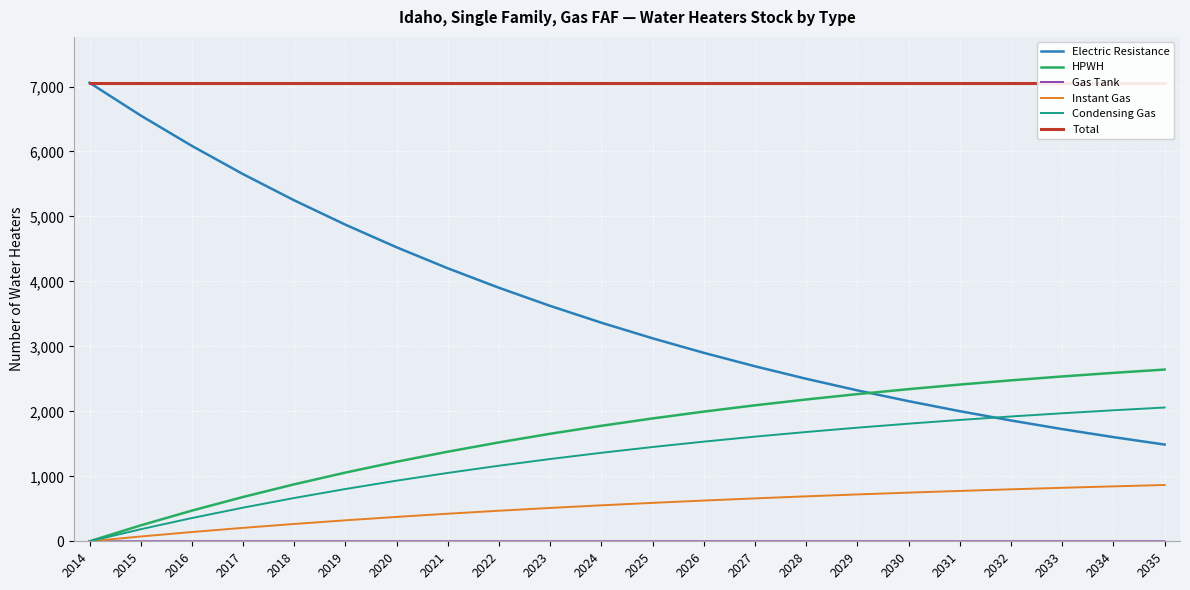

Reading right to left, transcribe all the data shown in this chart.

Electric Resistance: 2035=1488.8	2034=1603.3	2033=1726.6	2032=1859.4	2031=2002.4	2030=2156.5	2029=2322.3	2028=2501.0	2027=2693.3	2026=2900.5	2025=3123.6	2024=3363.9	2023=3622.7	2022=3901.3	2021=4201.4	2020=4524.6	2019=4872.6	2018=5247.4	2017=5651.1	2016=6085.7	2015=6553.9	2014=7058.0
HPWH: 2035=2643.3	2034=2592.5	2033=2537.3	2032=2477.3	2031=2412.3	2030=2341.8	2029=2265.4	2028=2182.7	2027=2093.1	2026=1996.2	2025=1891.3	2024=1777.9	2023=1655.2	2022=1522.7	2021=1379.5	2020=1224.7	2019=1057.6	2018=877.1	2017=682.3	2016=472.0	2015=245.0	2014=0.0
Gas Tank: 2035=0.2	2034=0.2	2033=0.2	2032=0.2	2031=0.2	2030=0.2	2029=0.2	2028=0.2	2027=0.2	2026=0.2	2025=0.2	2024=0.2	2023=0.2	2022=0.2	2021=0.1	2020=0.1	2019=0.1	2018=0.1	2017=0.1	2016=0.0	2015=0.0	2014=0.0
Instant Gas: 2035=866.4	2034=845.5	2033=823.4	2032=800.0	2031=775.3	2030=749.1	2029=721.3	2028=691.8	2027=660.5	2026=627.1	2025=591.6	2024=553.8	2023=513.4	2022=470.4	2021=424.4	2020=375.3	2019=322.9	2018=266.8	2017=206.8	2016=142.5	2015=73.7	2014=0.0
Condensing Gas: 2035=2059.3	2034=2016.5	2033=1970.5	2032=1921.0	2031=1867.7	2030=1810.4	2029=1748.7	2028=1682.3	2027=1610.9	2026=1534.0	2025=1451.3	2024=1362.3	2023=1266.5	2022=1163.5	2021=1052.6	2020=933.2	2019=804.8	2018=666.6	2017=517.8	2016=357.7	2015=185.4	2014=0.0
Total: 2035=7058.0	2034=7058.0	2033=7058.0	2032=7058.0	2031=7058.0	2030=7058.0	2029=7058.0	2028=7058.0	2027=7058.0	2026=7058.0	2025=7058.0	2024=7058.0	2023=7058.0	2022=7058.0	2021=7058.0	2020=7058.0	2019=7058.0	2018=7058.0	2017=7058.0	2016=7058.0	2015=7058.0	2014=7058.0